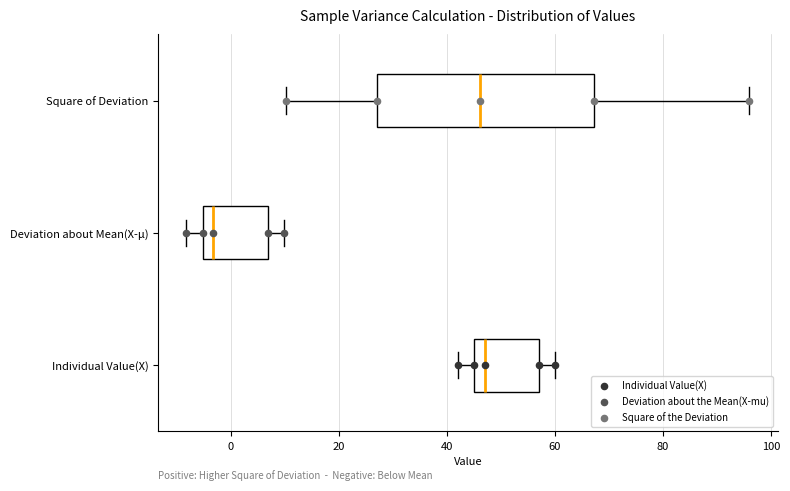

Reading bottom to top, transcribe this box plot: for each box, give where its median line is, the range the box spans, and where its two whiskers end, as read against the x-axis. The values are not printed on the chart, so give them approximately, as read against the axis.

Individual Value(X): median 48, box 46 to 58, whiskers 42 to 60
Deviation about Mean(X-µ): median -4, box -6 to 6, whiskers -8 to 10
Square of Deviation: median 46, box 28 to 68, whiskers 10 to 96